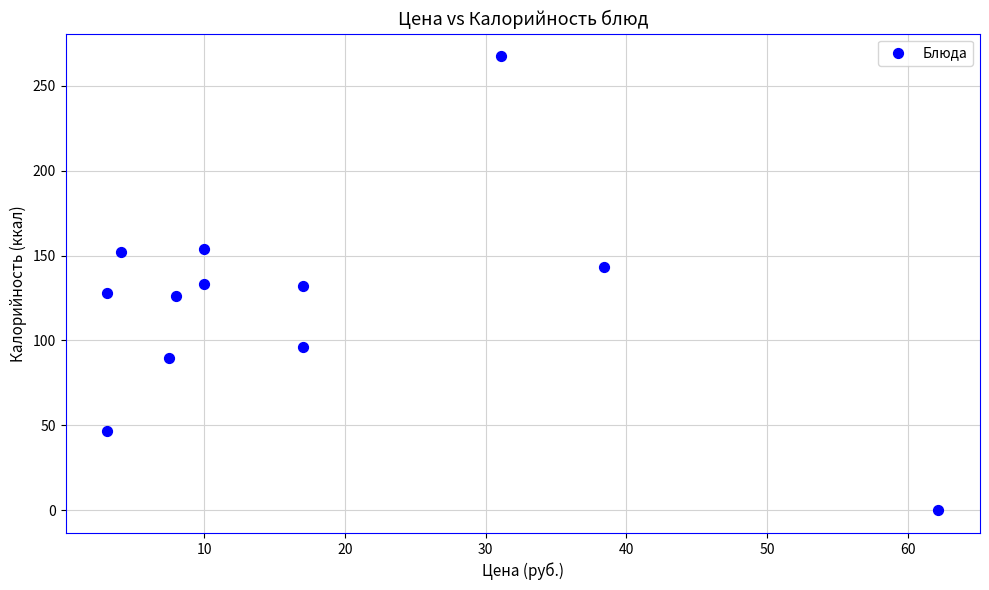

What is the average X value?

17.6